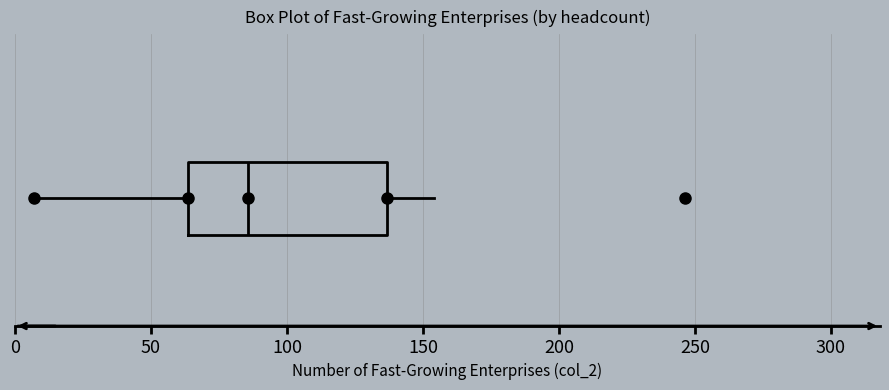

Where does the right whisker of the box end on the x-axis? The values are not printed on the chart, so give them approximately, as read against the axis.

155